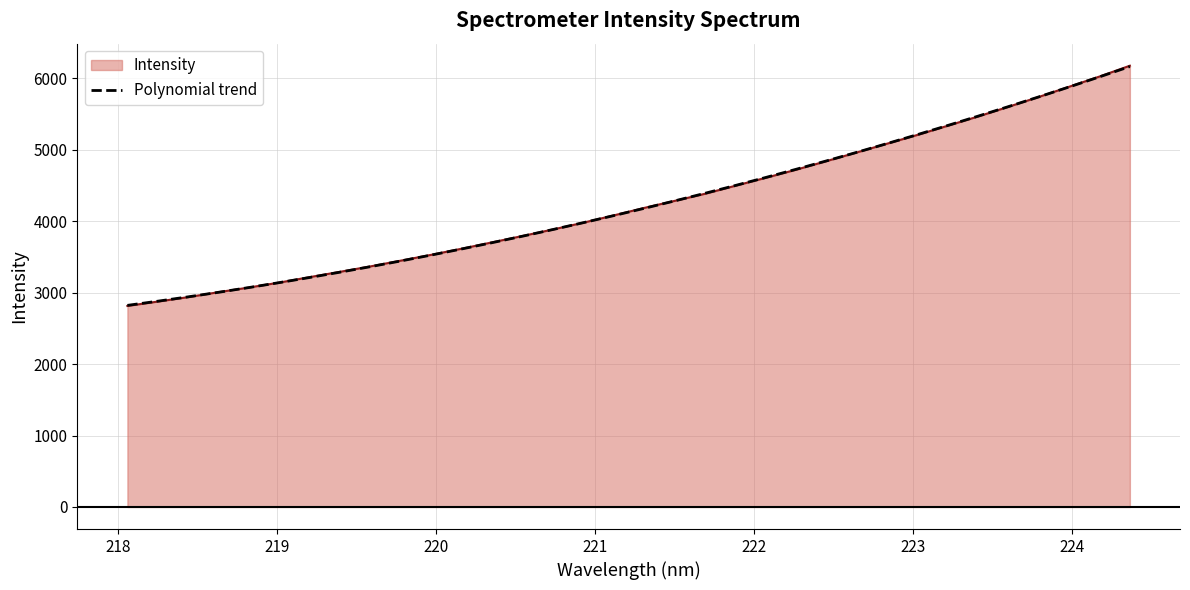

Which series has the widest spread of values?

Intensity